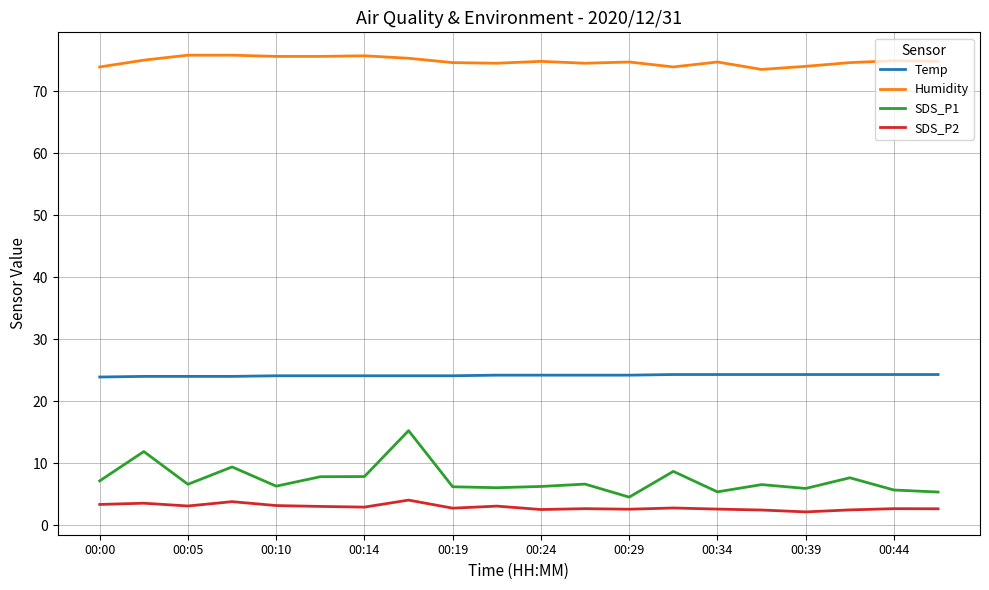

True or false: Humidity has more than 1 points higher than both neighbors.

True